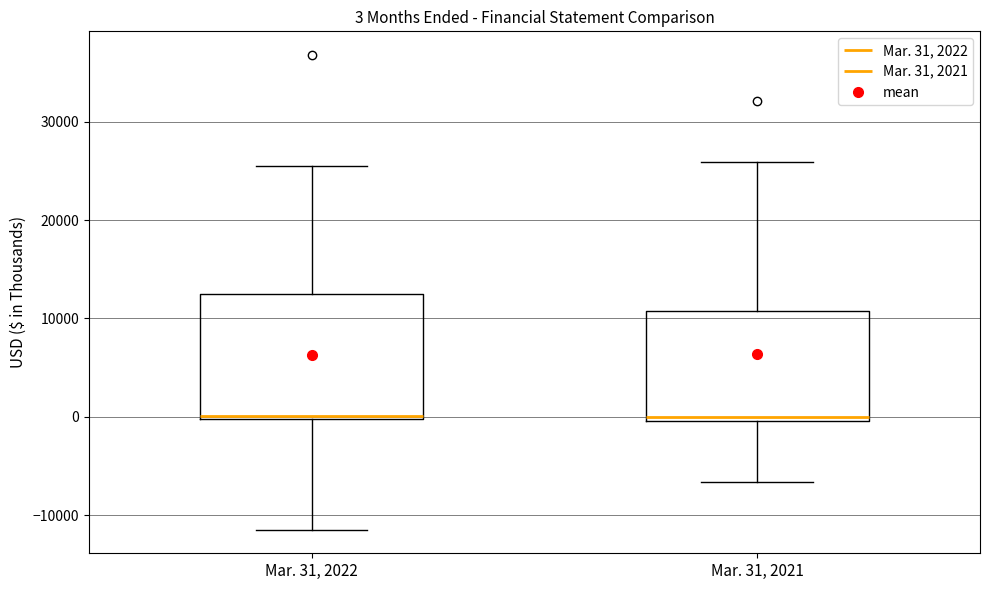

Comparing the boxes themselves (not the whiskers), which one is the tallest?

Mar. 31, 2022